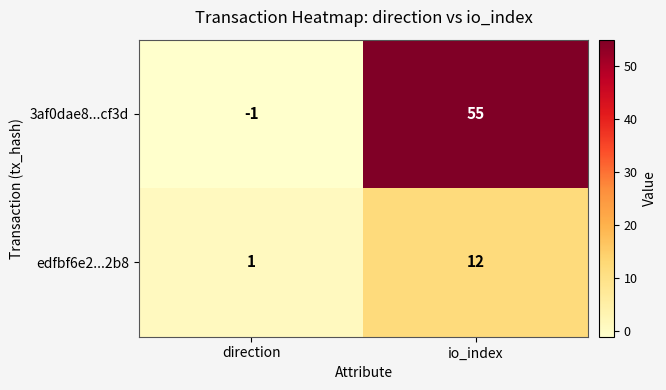

The edfbf6e2...2b8 series shows 0 at direction. True or false?

False